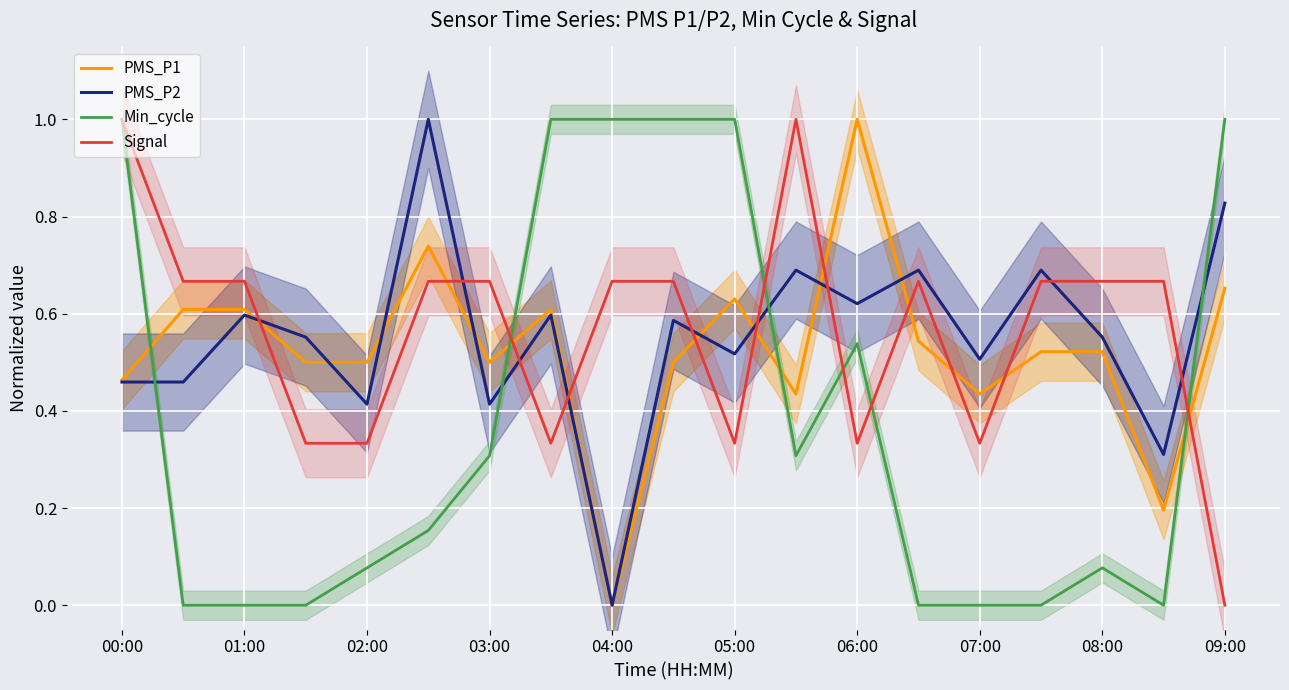

Which category has the lowest value in the PMS_P2 series?

04:00